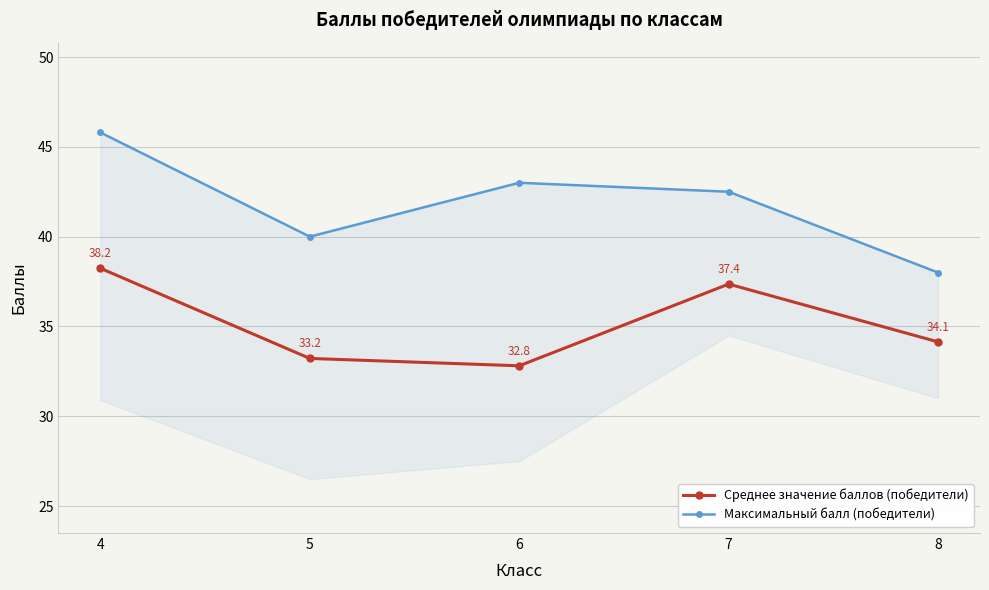

What is the total value across all series at 7?

79.9